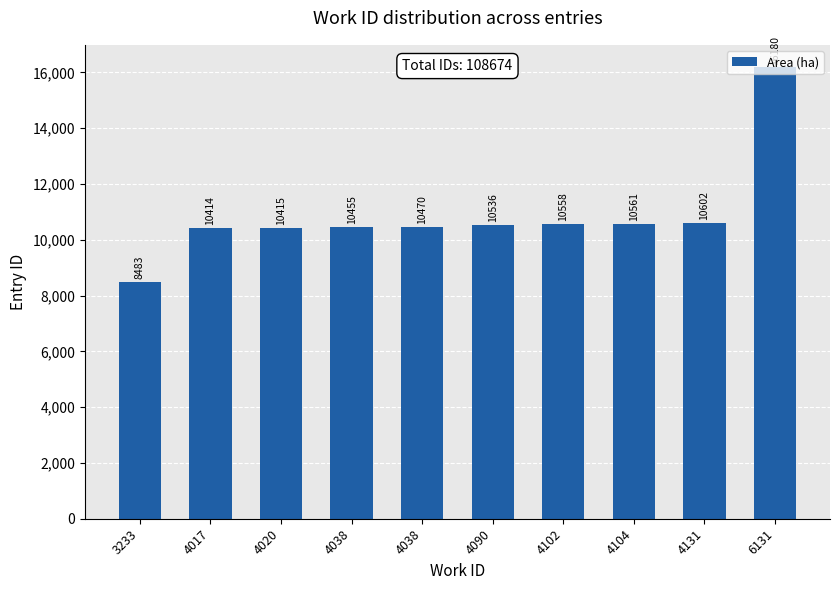

How many data points are less than 10536?

5